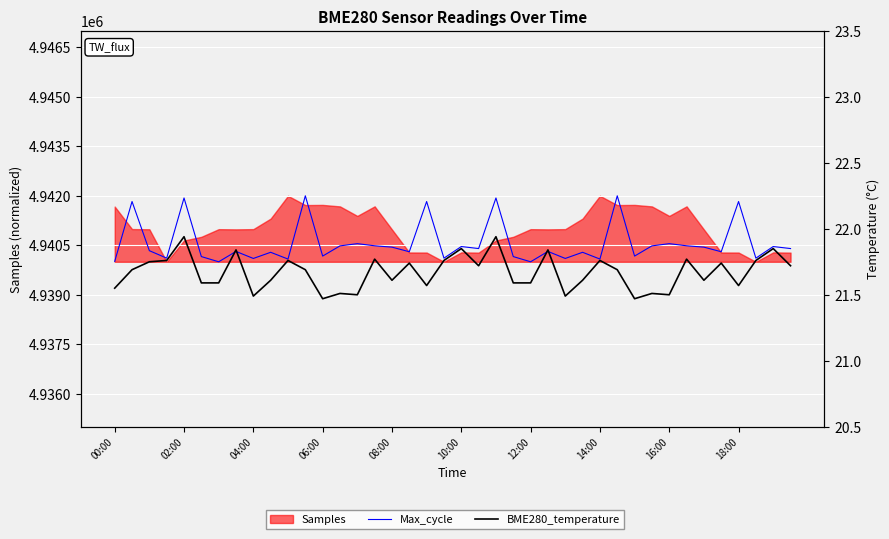

Is the value of Max_cycle at 10:00 greater than the value of BME280_temperature at 24?

Yes